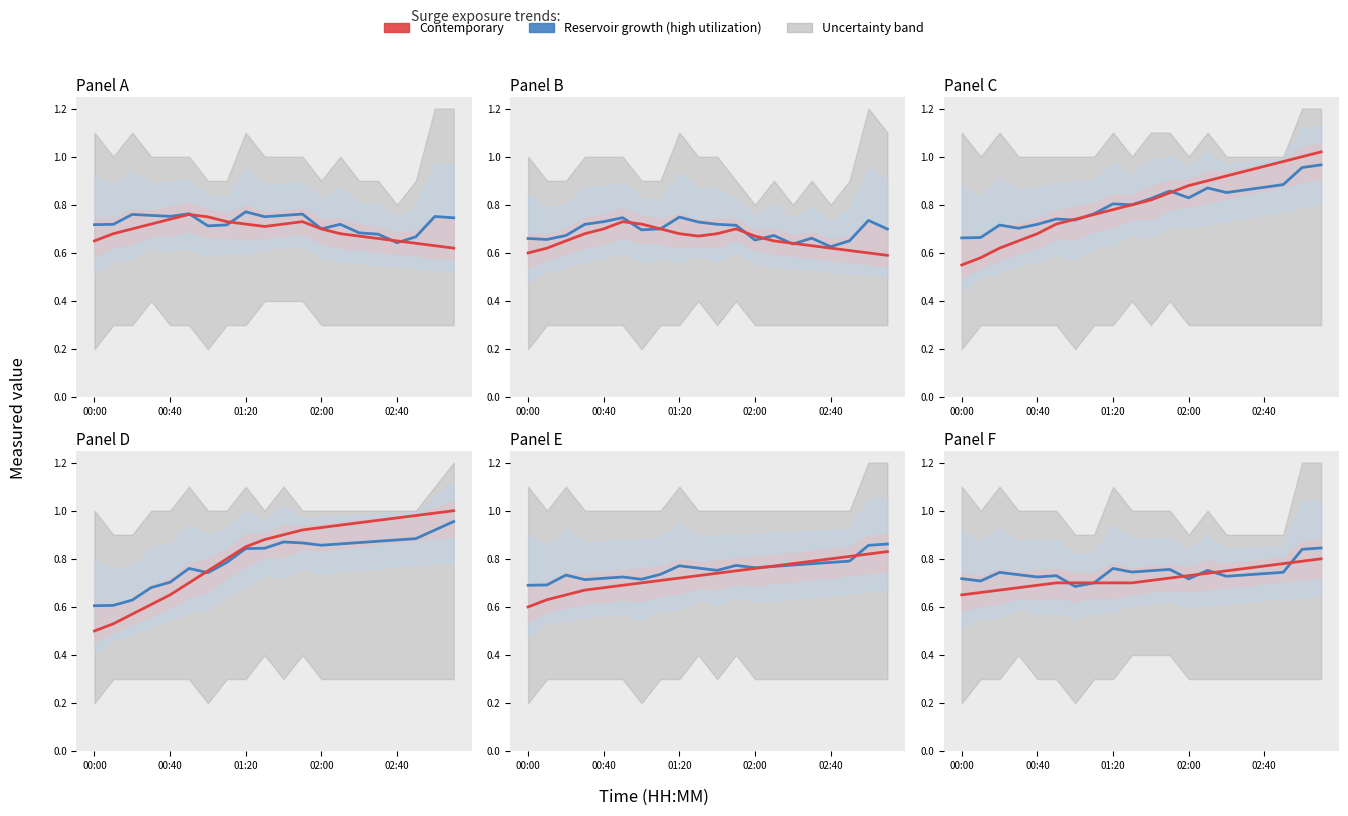

Read the Reservoir growth line value at 15.

0.7